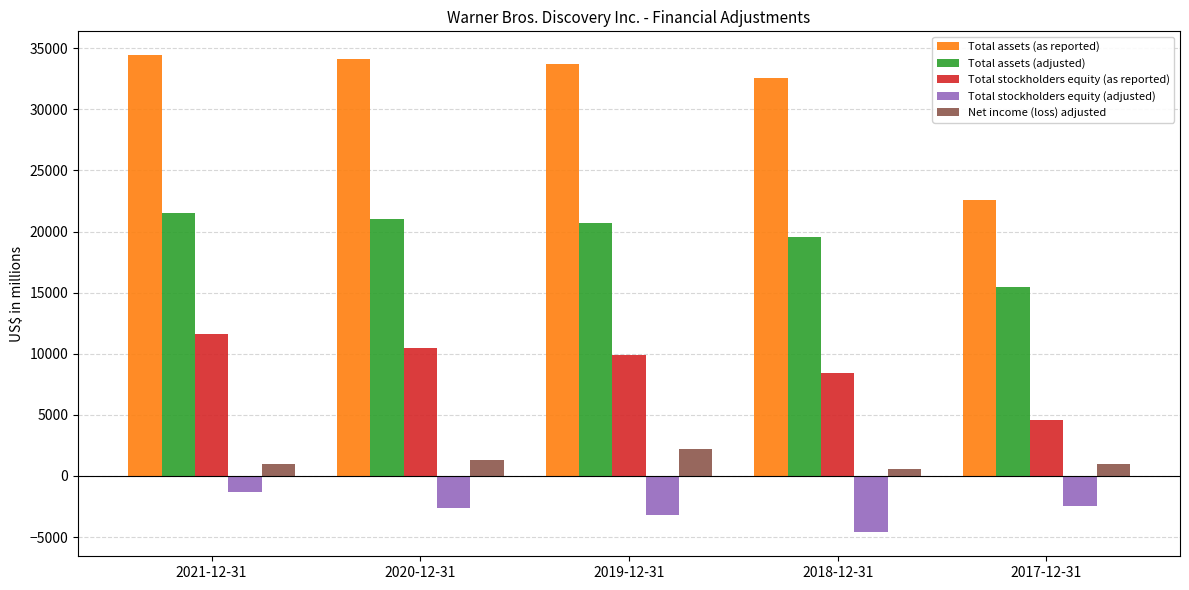

Which series has the widest spread of values?

Total assets (as reported)